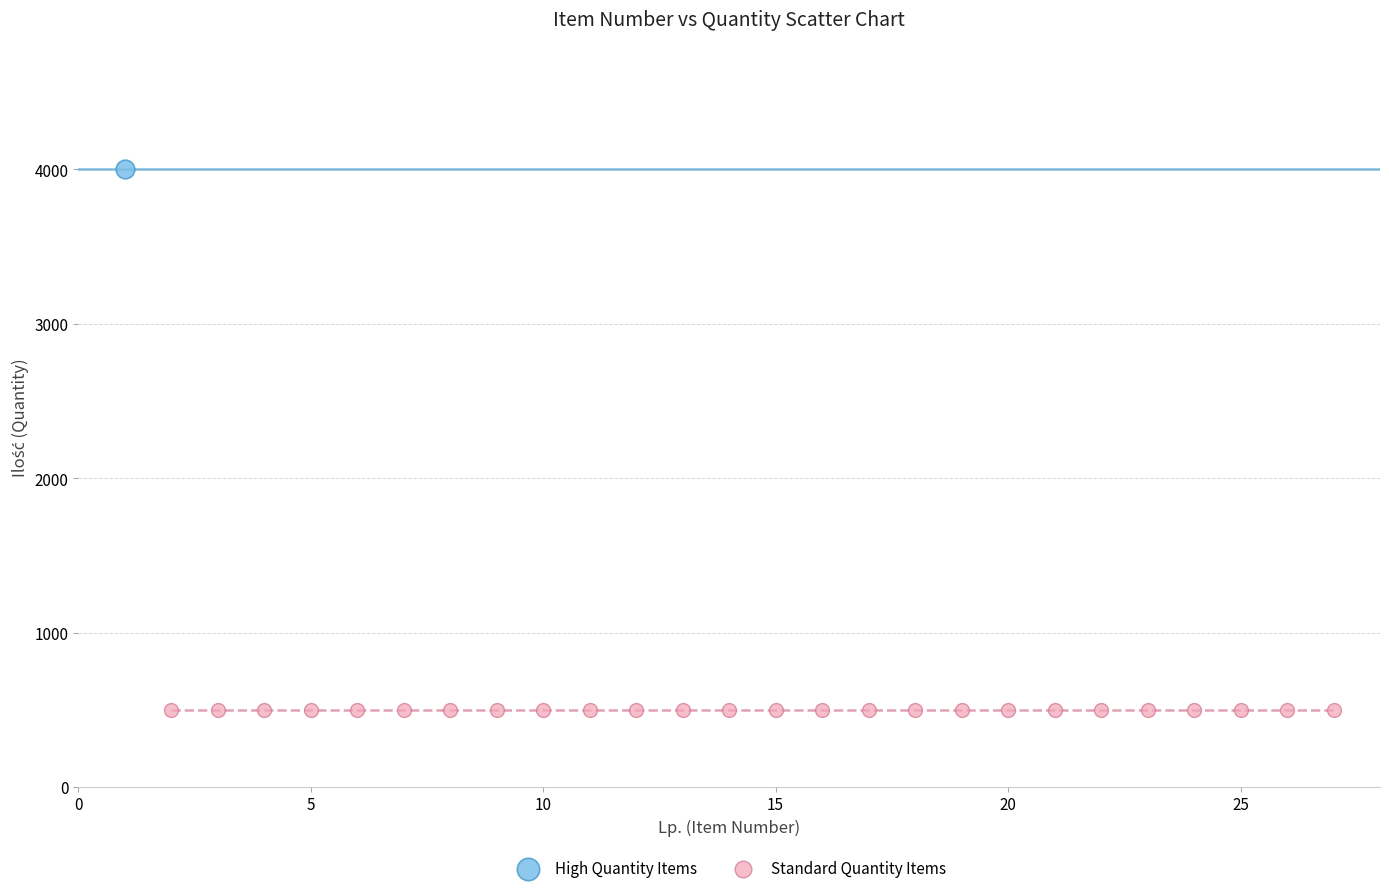

Which series contains the lowest Y value?

Standard Quantity Items